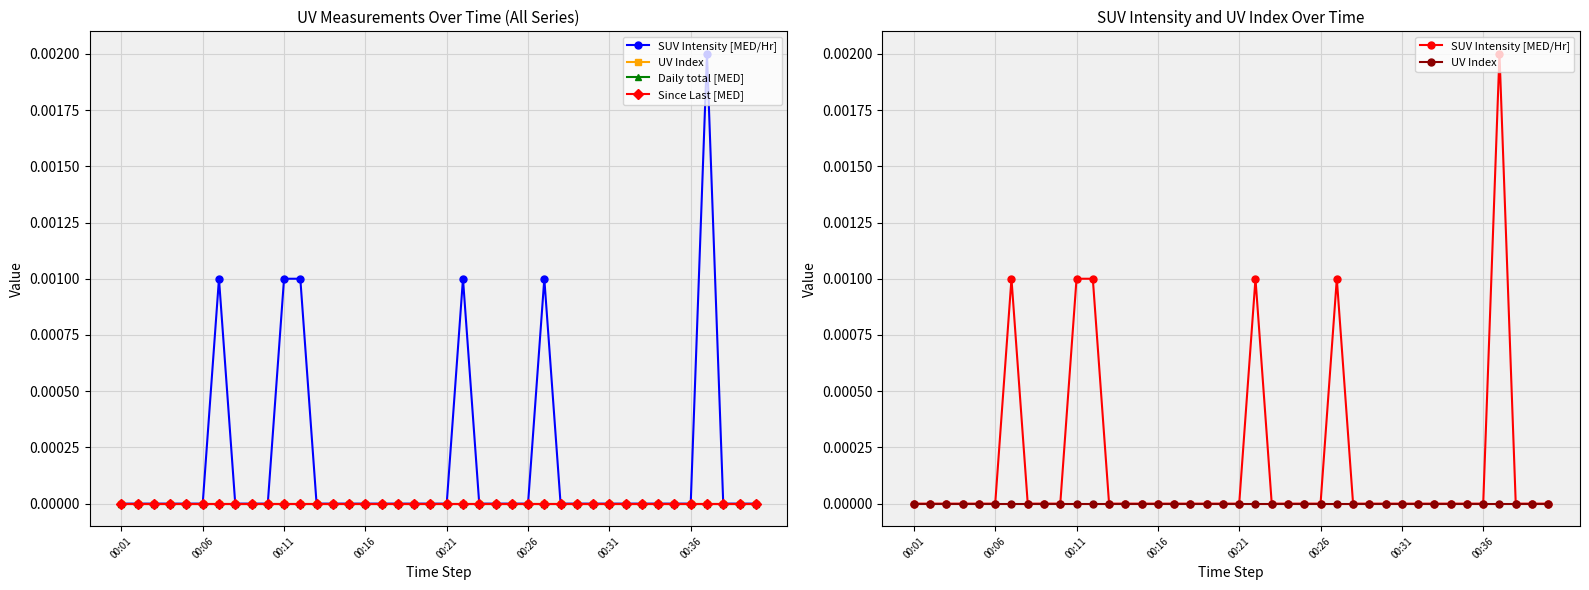

Which category has the highest value across all series?

36